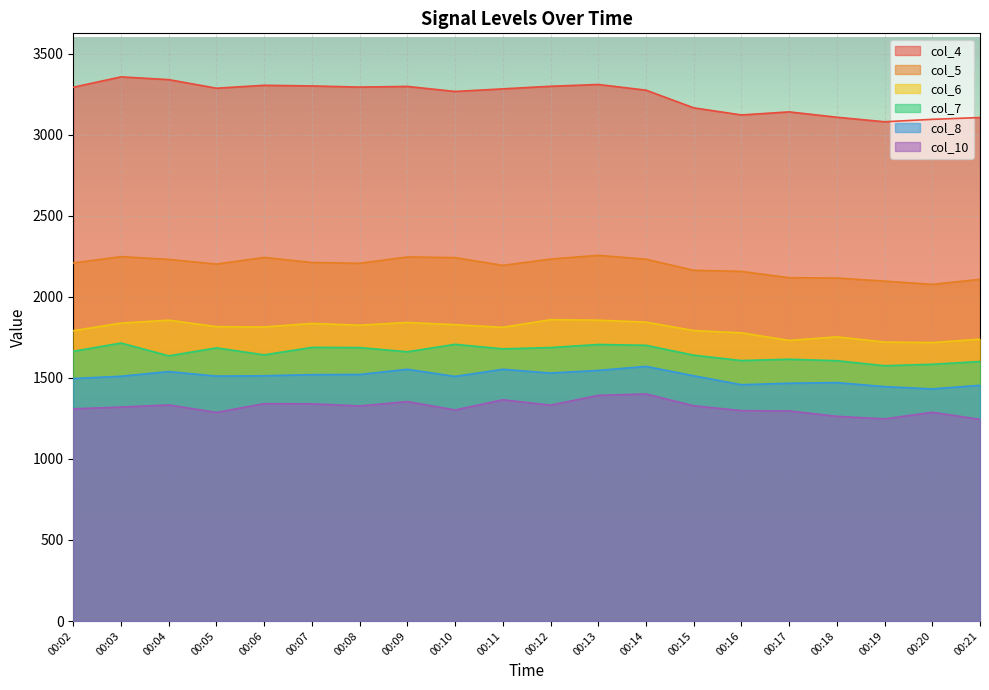

What is the difference between the maximum and minimum values in the col_8 series?

139